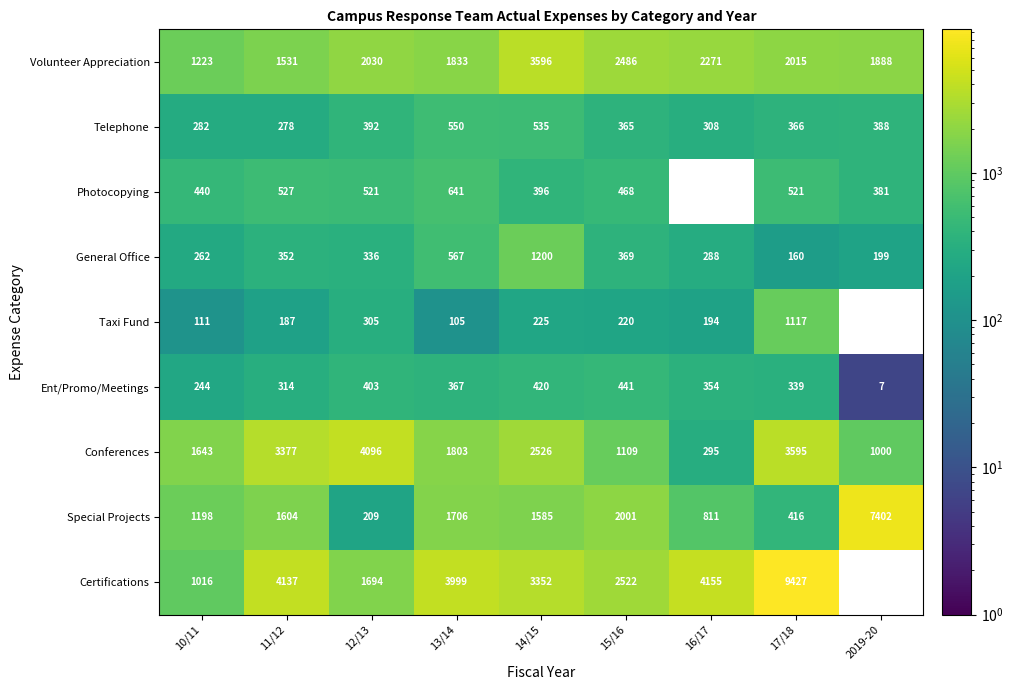

Rank the series at 15/16 from lowest to highest value.

Taxi Fund, Telephone, General Office, Ent/Promo/Meetings, Photocopying, Conferences, Special Projects, Volunteer Appreciation, Certifications